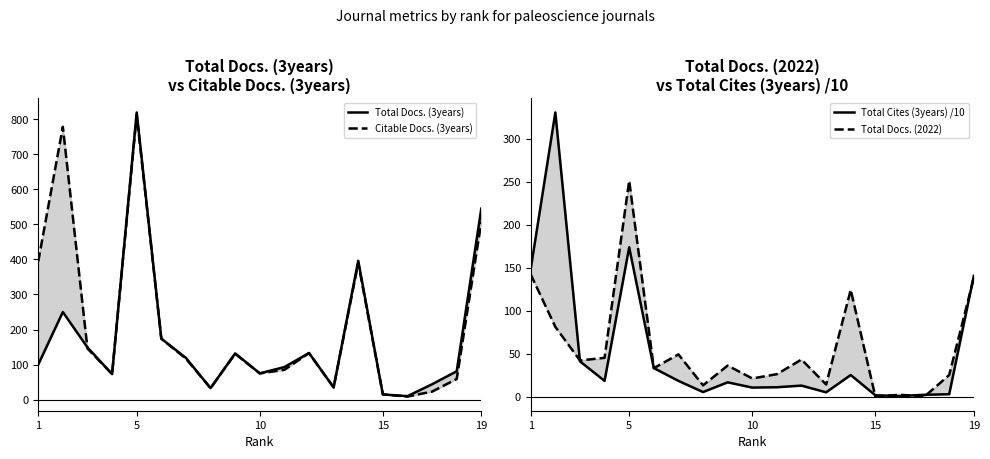

What are all the series names shown in the legend?

Total Docs. (3years), Citable Docs. (3years), Total Cites (3years) /10, Total Docs. (2022)